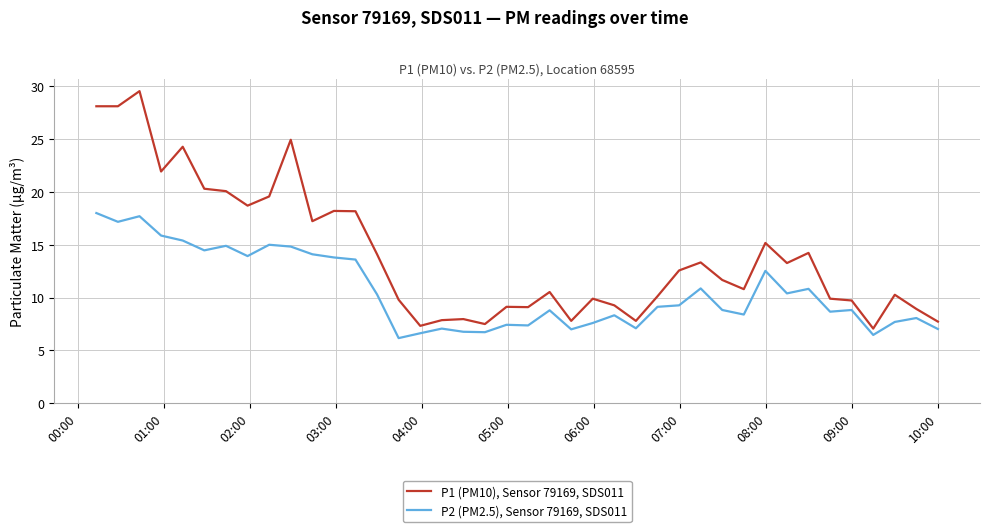

What is the difference between the maximum and minimum values in the P2 (PM2.5), Sensor 79169, SDS011 series?

11.8